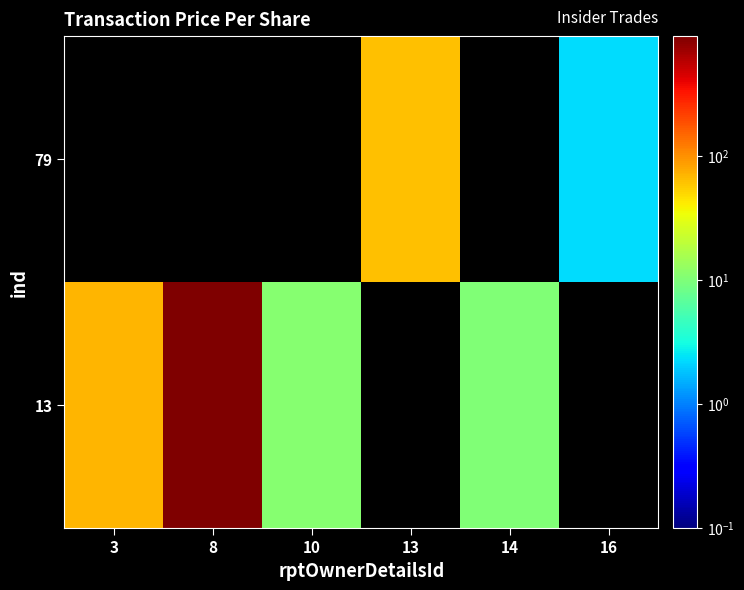

True or false: 79 has a value of 62.3 at 13.

True